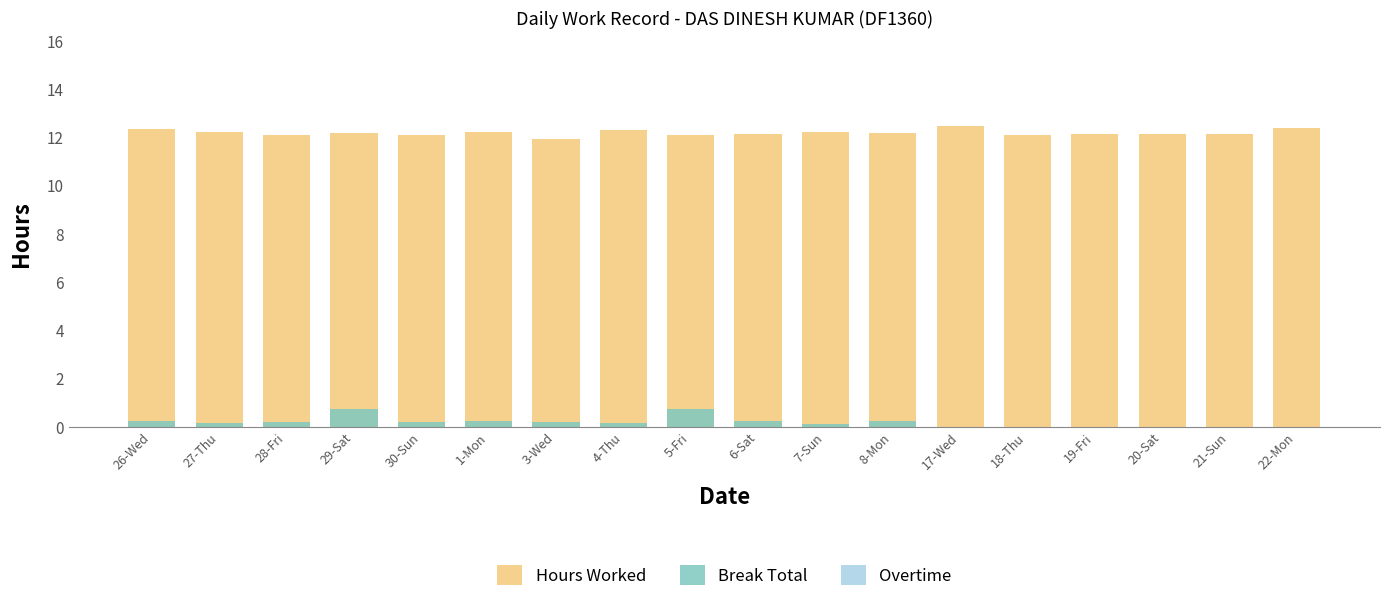

Reading left to right, what are all the values shown in this chart?

Hours Worked: 26-Wed=12.3	27-Thu=12.2	28-Fri=12.1	29-Sat=12.2	30-Sun=12.1	1-Mon=12.2	3-Wed=11.9	4-Thu=12.3	5-Fri=12.1	6-Sat=12.1	7-Sun=12.2	8-Mon=12.2	17-Wed=12.5	18-Thu=12.1	19-Fri=12.1	20-Sat=12.1	21-Sun=12.1	22-Mon=12.4
Break Total: 26-Wed=0.2	27-Thu=0.1	28-Fri=0.2	29-Sat=0.8	30-Sun=0.2	1-Mon=0.2	3-Wed=0.2	4-Thu=0.1	5-Fri=0.7	6-Sat=0.2	7-Sun=0.1	8-Mon=0.2	17-Wed=0.0	18-Thu=0.0	19-Fri=0.0	20-Sat=0.0	21-Sun=0.0	22-Mon=0.0
Overtime: 26-Wed=0.0	27-Thu=0.0	28-Fri=0.0	29-Sat=0.0	30-Sun=0.0	1-Mon=0.0	3-Wed=0.0	4-Thu=0.0	5-Fri=0.0	6-Sat=0.0	7-Sun=0.0	8-Mon=0.0	17-Wed=0.0	18-Thu=0.0	19-Fri=0.0	20-Sat=0.0	21-Sun=0.0	22-Mon=0.0